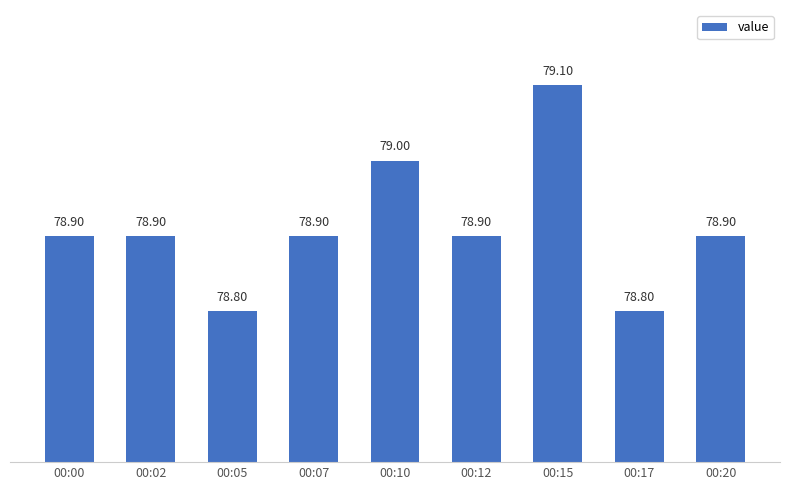

Reading left to right, transcribe all the data shown in this chart.

78.9	78.9	78.8	78.9	79.0	78.9	79.1	78.8	78.9